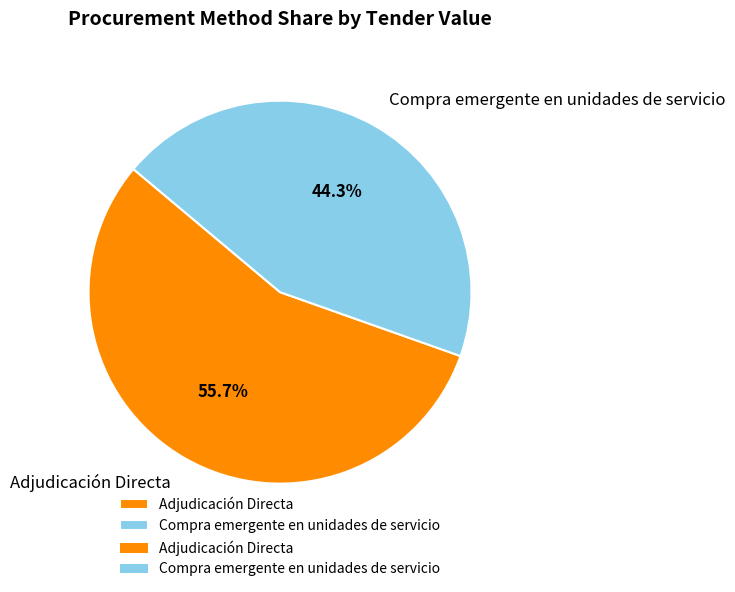

Between Compra emergente en unidades de servicio and Adjudicación Directa, which is larger?

Adjudicación Directa